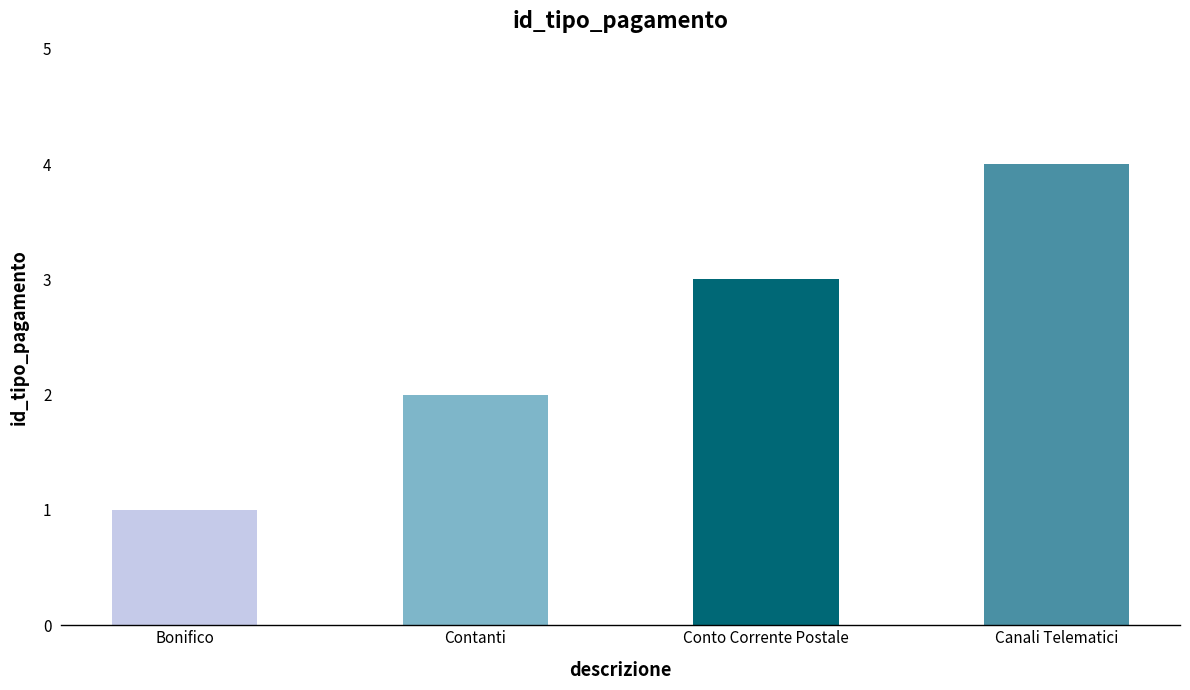

What is the minimum value shown in the chart?

1